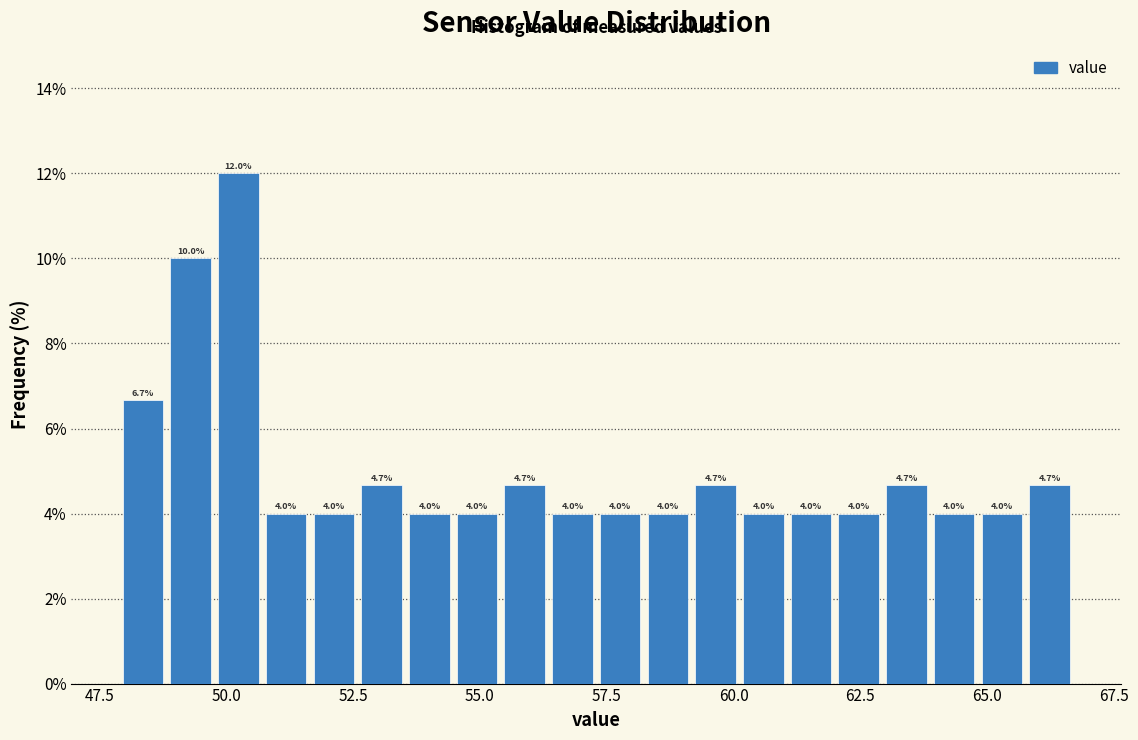

Around what value on the x-axis is the tallest bar? Give the approximate position of its centre, as read against the axis.

50.0